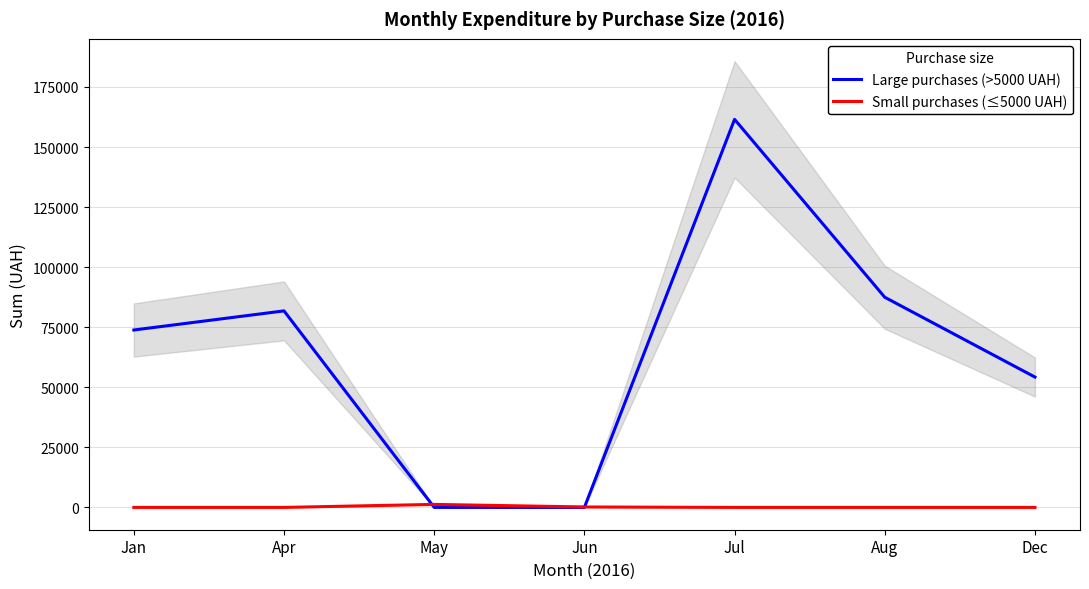

Rank the series at Dec from lowest to highest value.

Small purchases (≤5000 UAH), Large purchases (>5000 UAH)